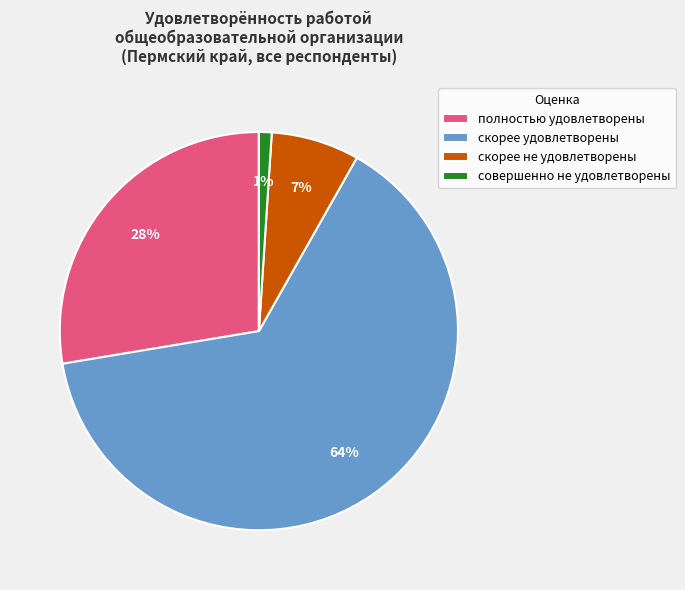

Is скорее удовлетворены the majority of the pie?

Yes